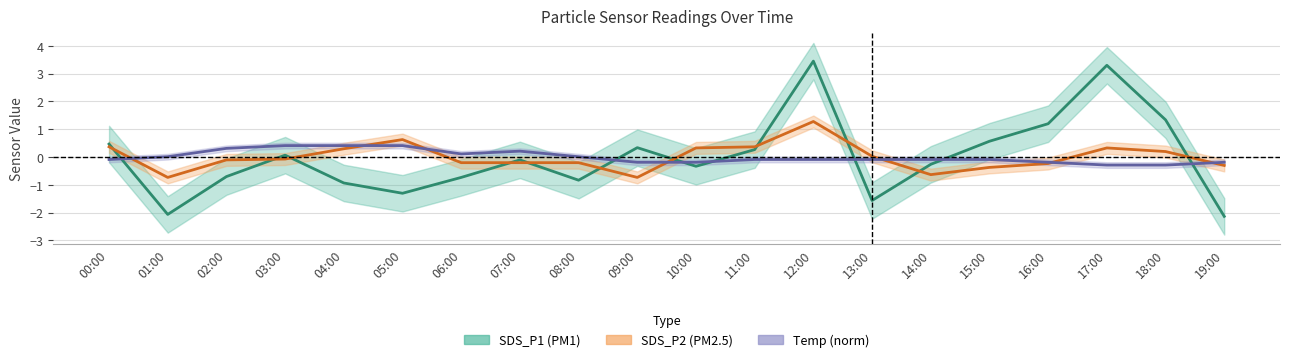

Where is the first local minimum for Temp?

06:00